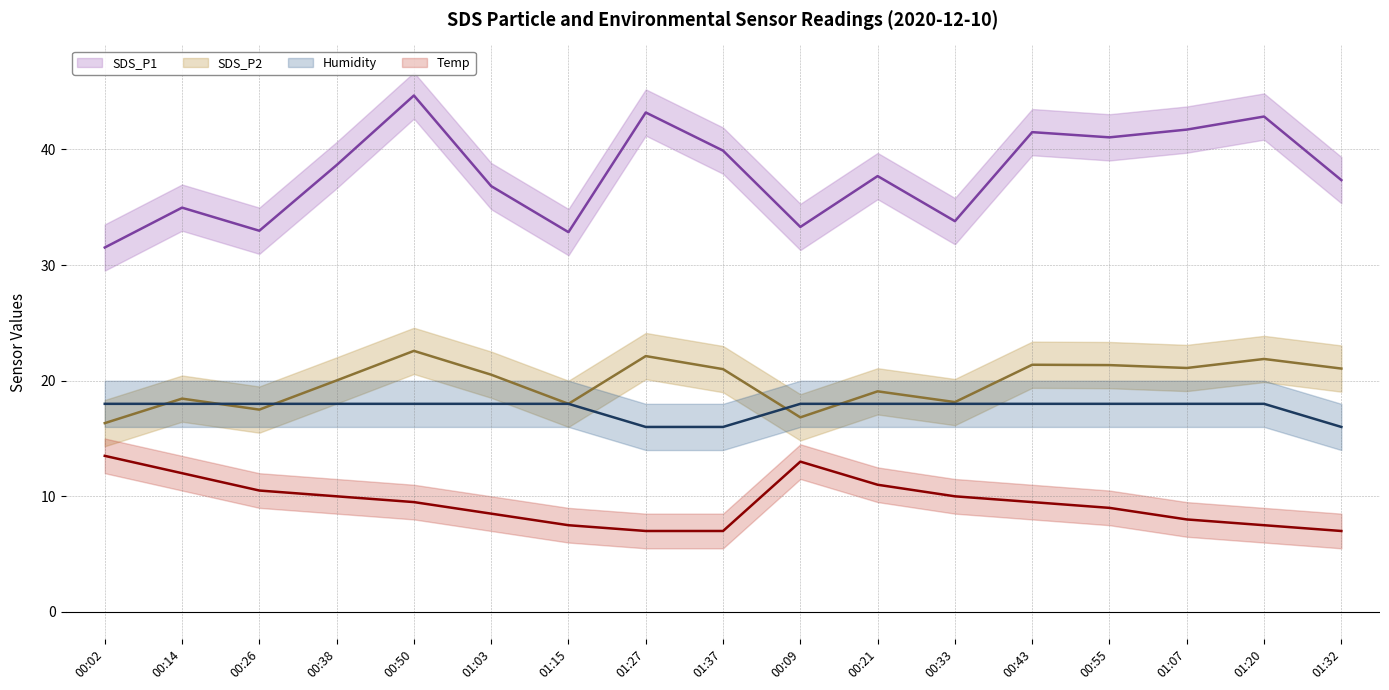

Which series has the widest spread of values?

SDS_P1